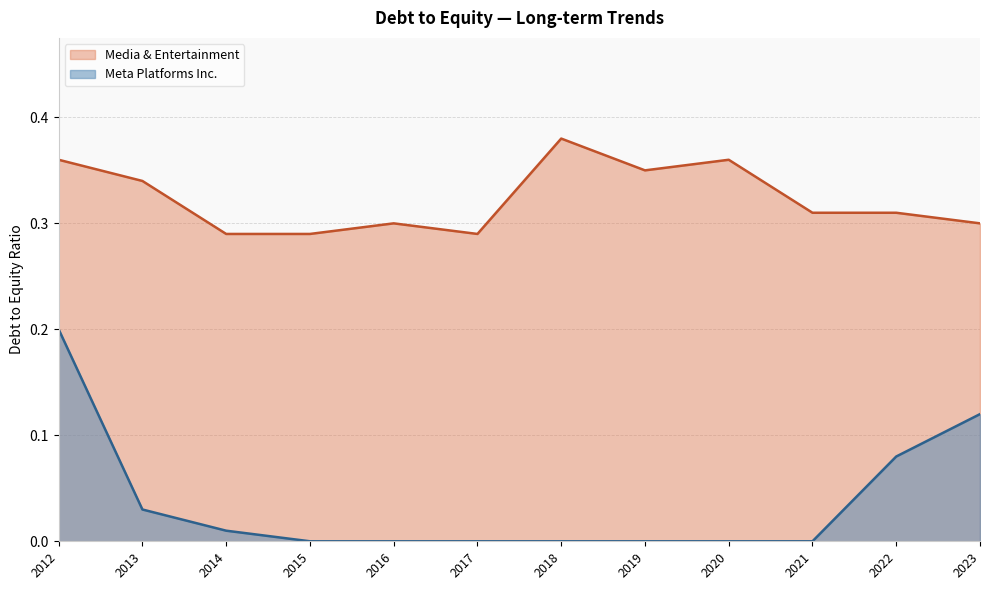

Which series has the widest spread of values?

Meta Platforms Inc.